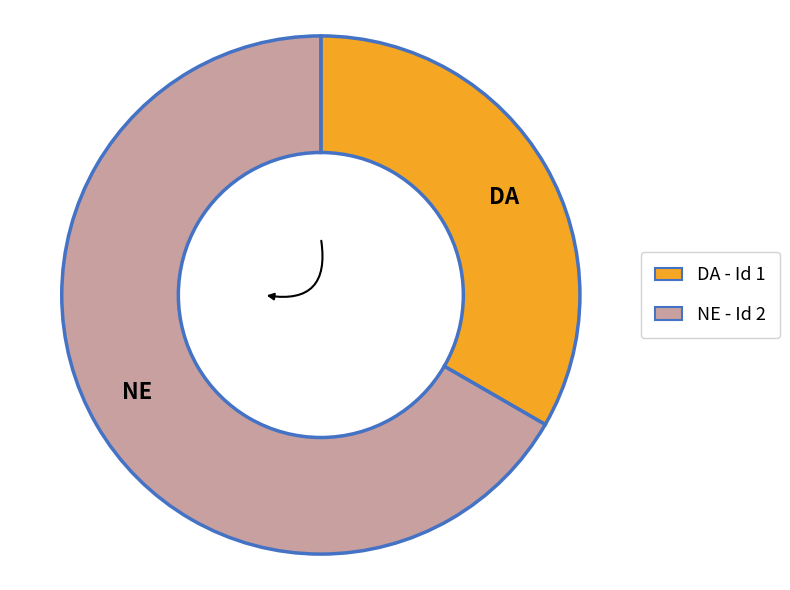

Combined, do DA and NE account for over 50%?

Yes